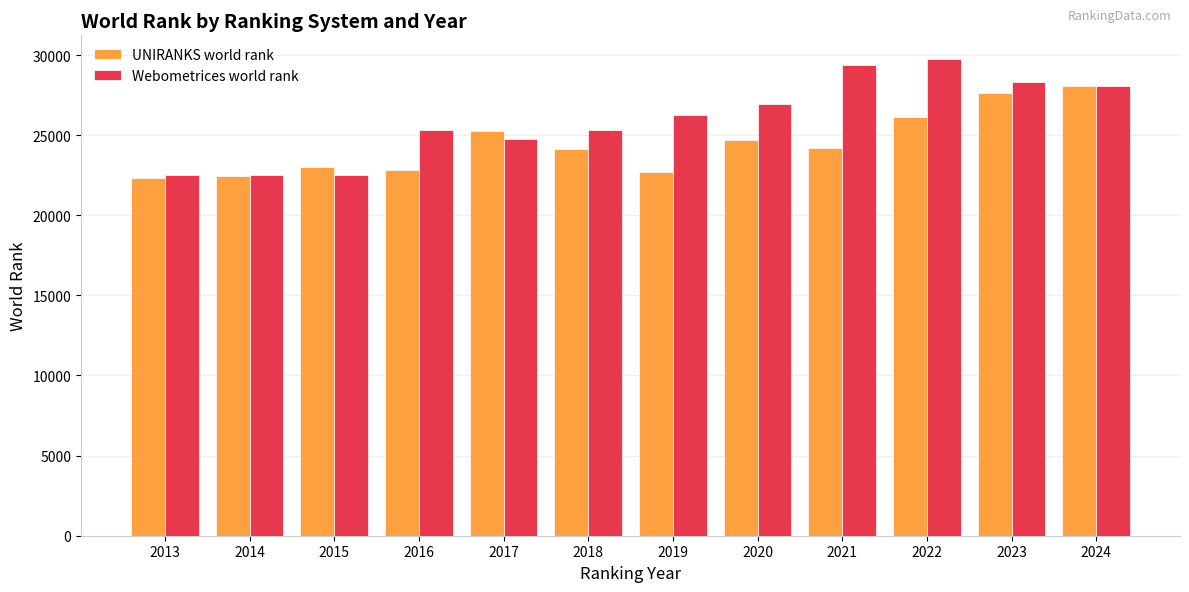

What is the difference between the maximum and second lowest values in the UNIRANKS world rank series?

5607